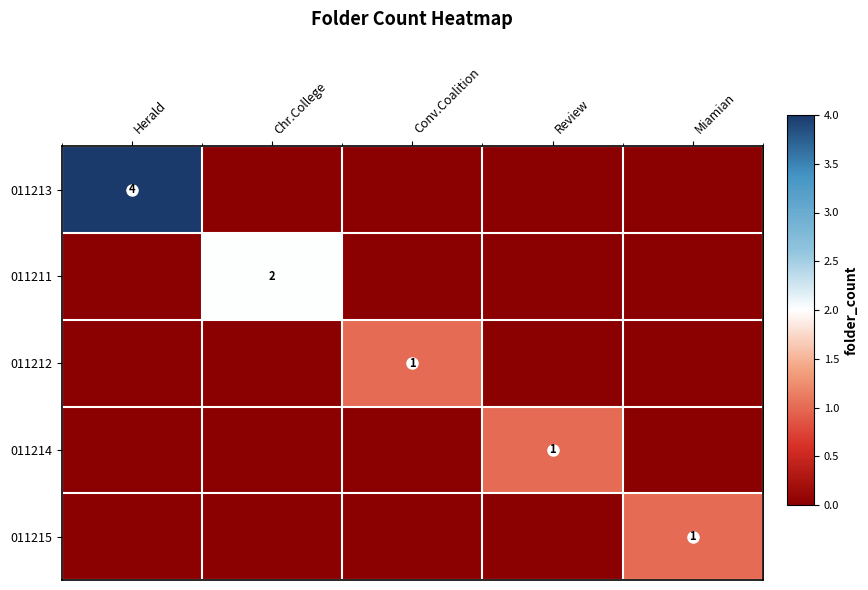

The 011211 series shows -1 at Herald. True or false?

False